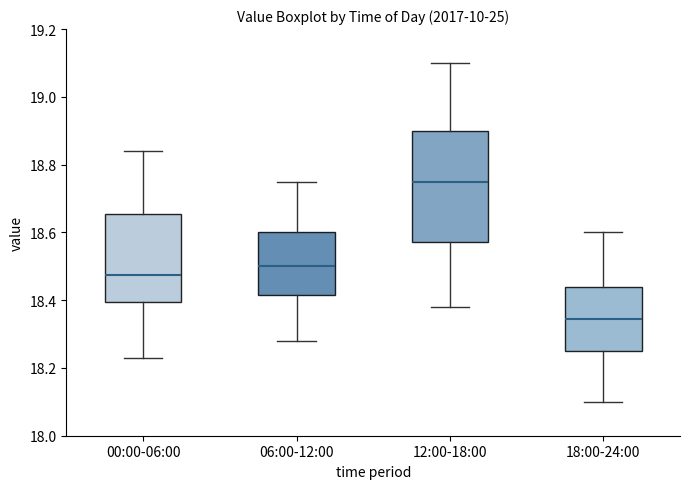

Where is the upper edge of the box for 06:00-12:00 on the y-axis? The values are not printed on the chart, so give them approximately, as read against the axis.

18.60